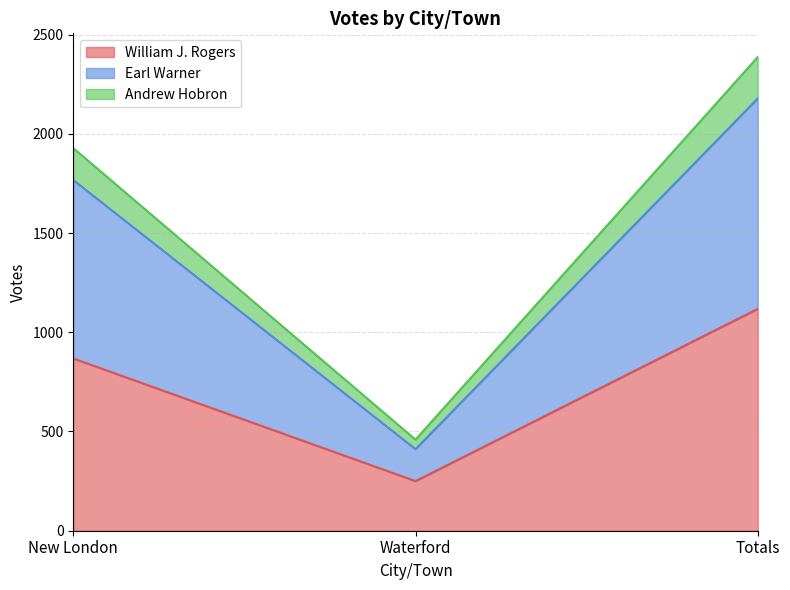

Does the chart have visible grid lines?

Yes